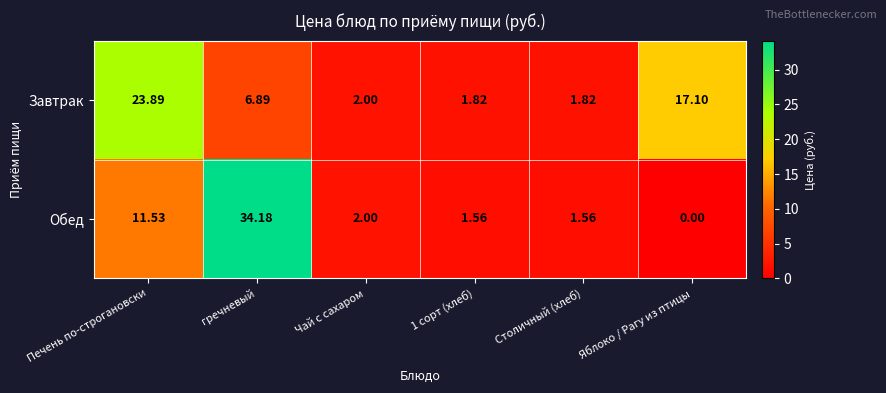

Which series has the largest range (max minus min)?

Обед